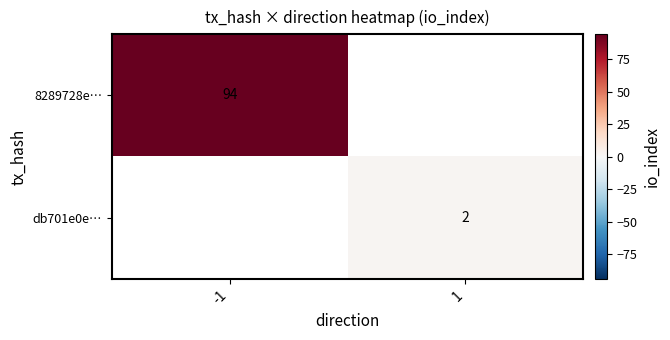

Is it true that 8289728e… equals 50 at -1?

False